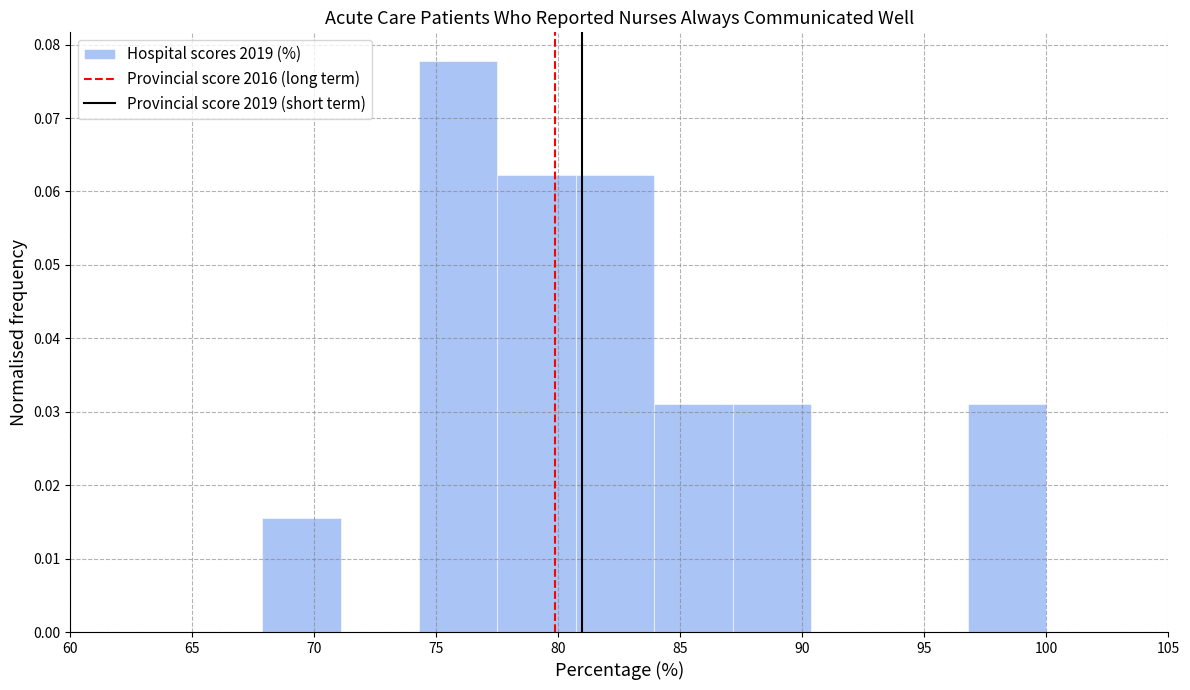

Reading left to right, transcribe this chart: for each bar, give the range it covers on the x-axis and its height. Neither the bar edges nor the heights are printed on the chart, so give them approximately, as read against the axes.

68.0 to 71.0: 0.016
71.0 to 74.5: 0
74.5 to 77.5: 0.078
77.5 to 80.5: 0.062
80.5 to 84.0: 0.062
84.0 to 87.0: 0.031
87.0 to 90.5: 0.031
90.5 to 93.5: 0
93.5 to 97.0: 0
97.0 to 100.0: 0.031